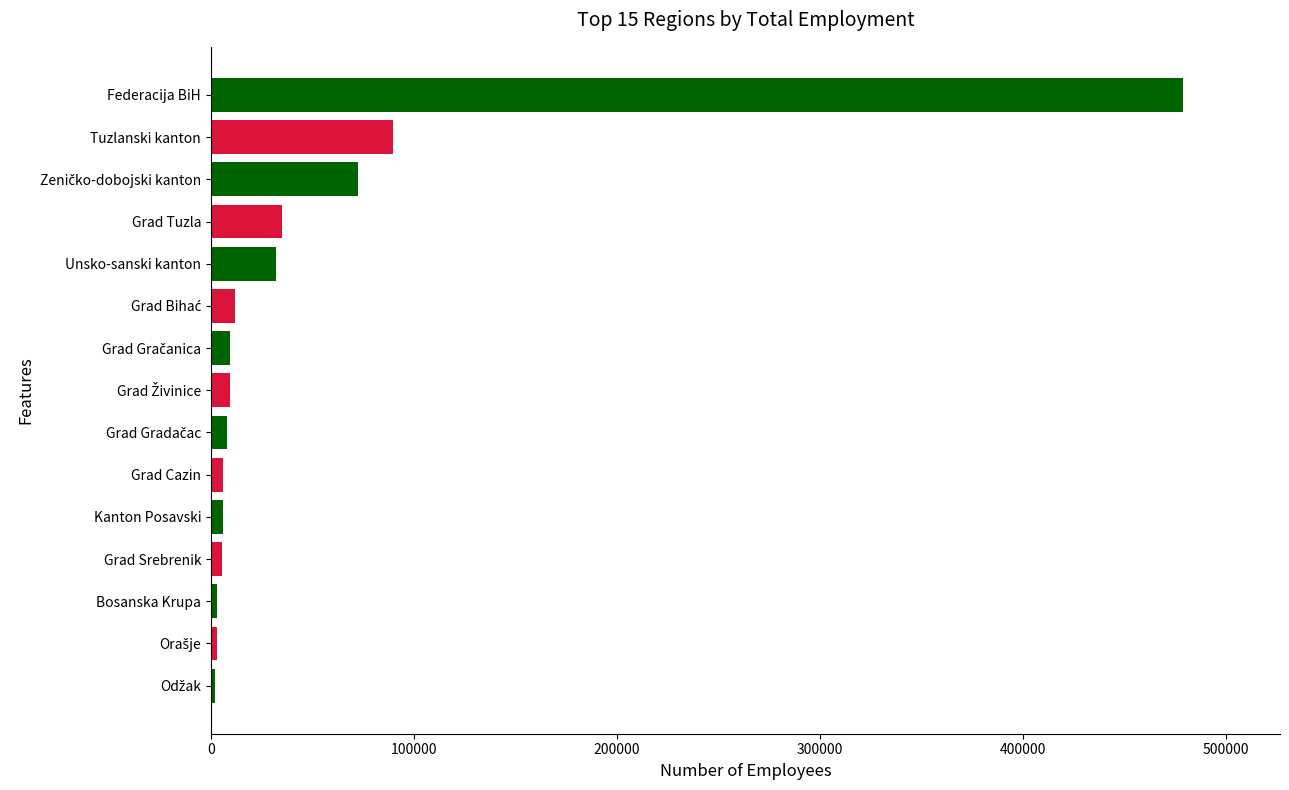

Which category has the highest value across all series?

Federacija BiH